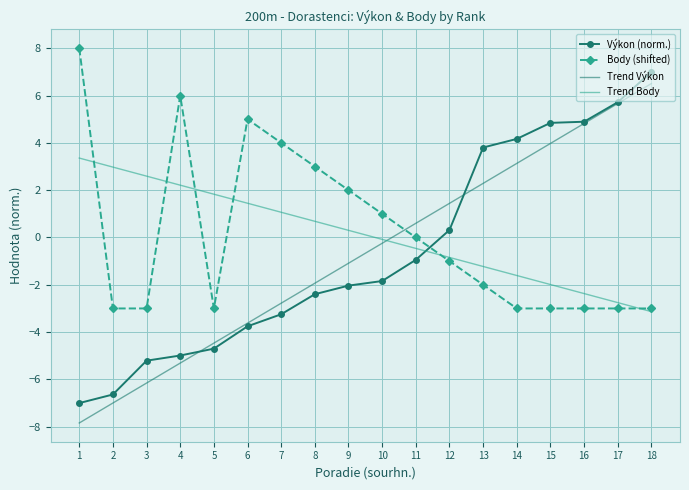

True or false: Body (shifted) has a value of -3.0 at 14.

True